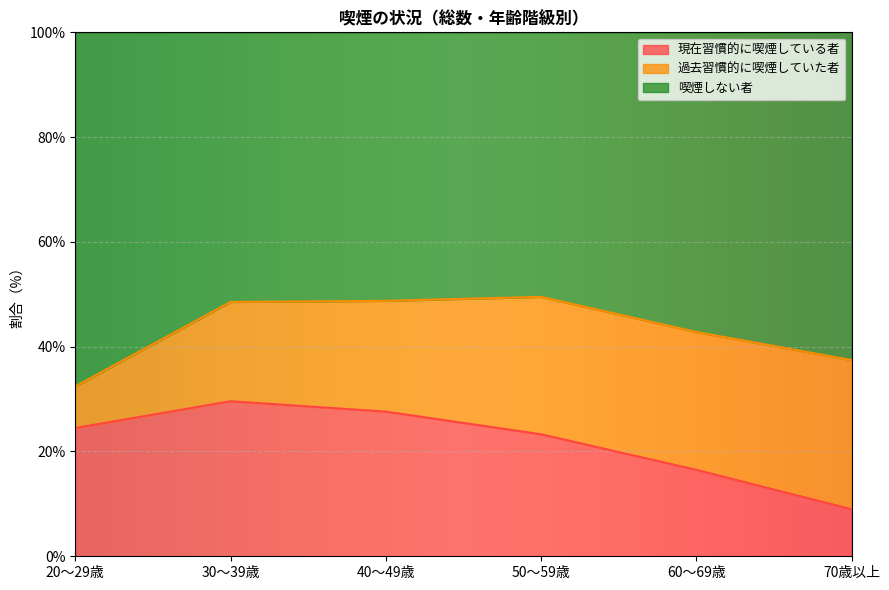

What are all the series names shown in the legend?

現在習慣的に喫煙している者, 過去習慣的に喫煙していた者, 喫煙しない者